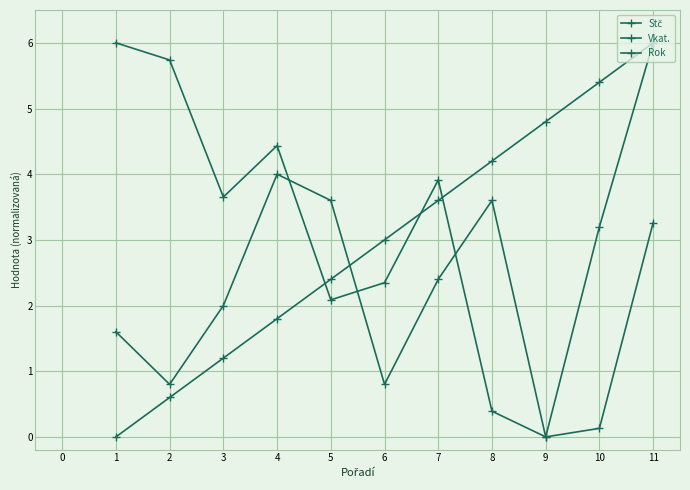

Where does the Vkat. series first go above 3?

7